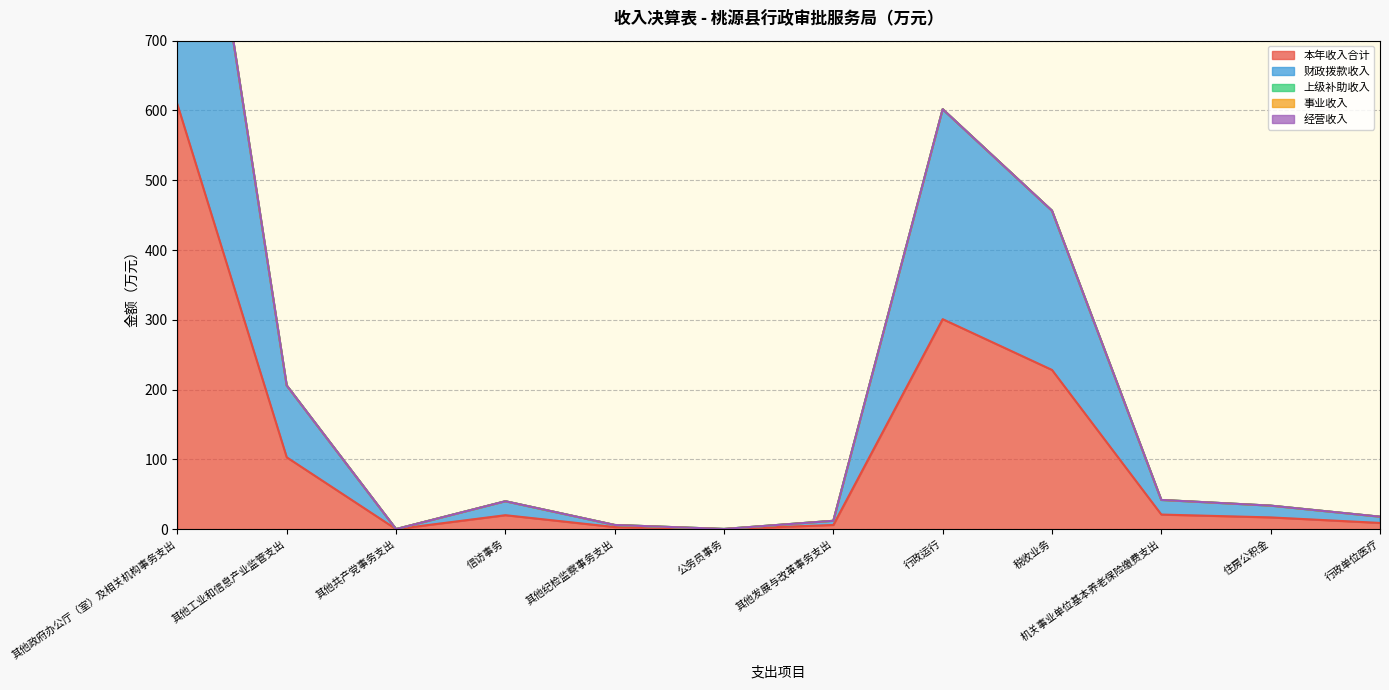

Between 机关事业单位基本养老保险缴费支出 and 住房公积金, which series saw the biggest shift?

本年收入合计